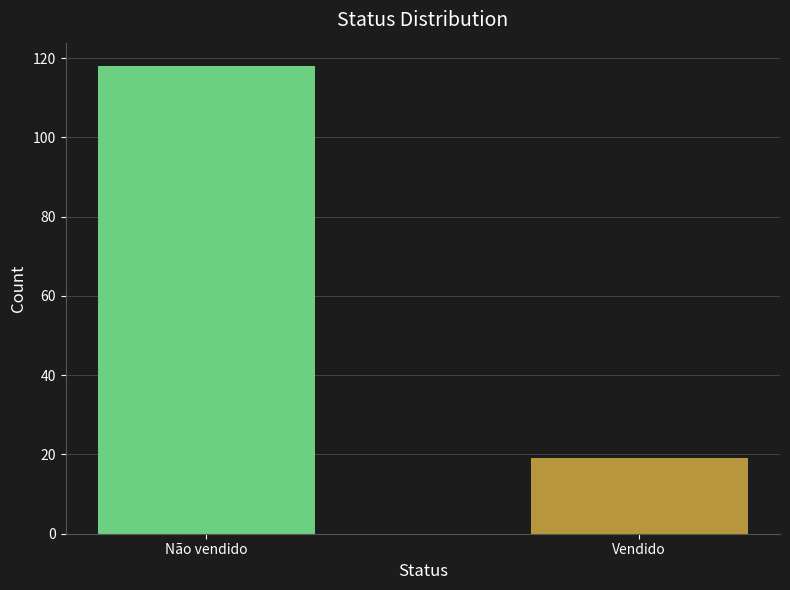

Which category has the highest value in the Vendido series?

Não vendido